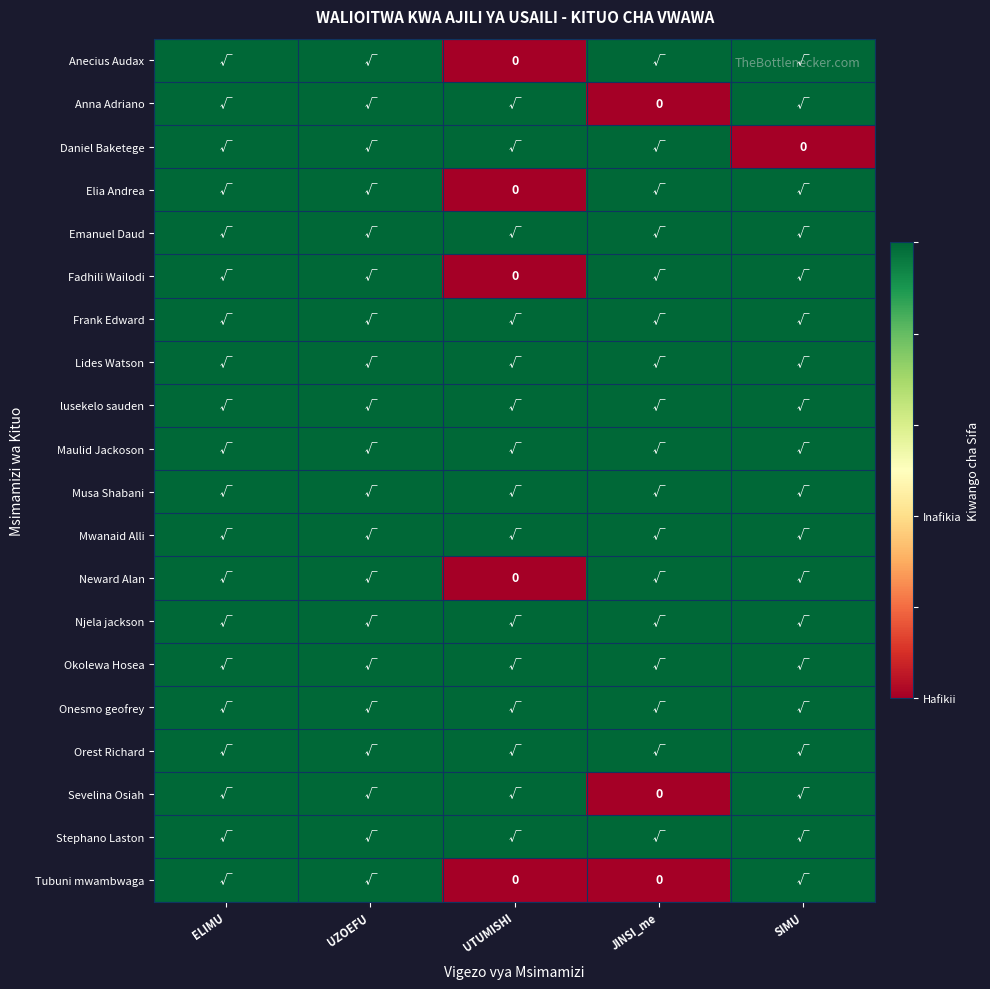

At which category is the sum across all series the highest?

ELIMU